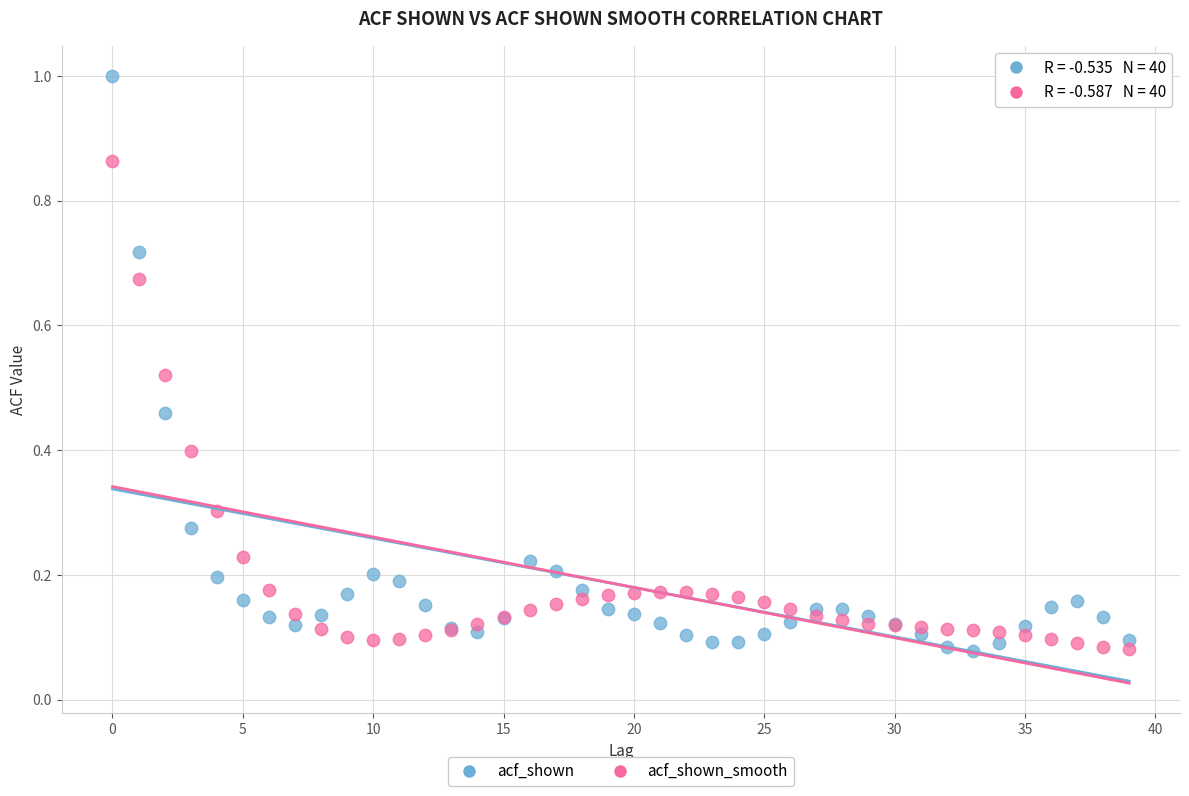

What are all the series names shown in the legend?

acf_shown, acf_shown_smooth